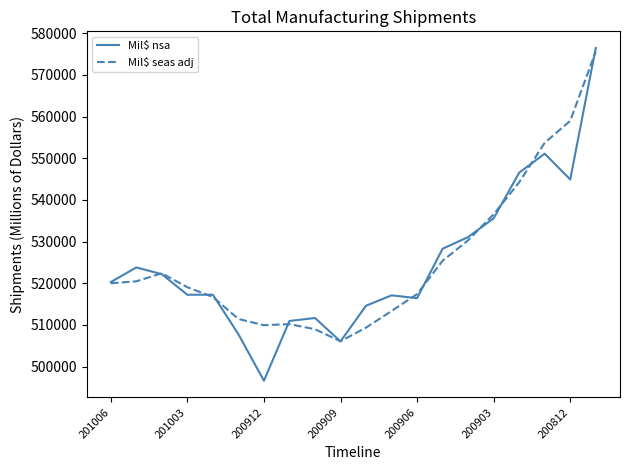

How many interior local valleys does the Mil$ seas adj series have?

2